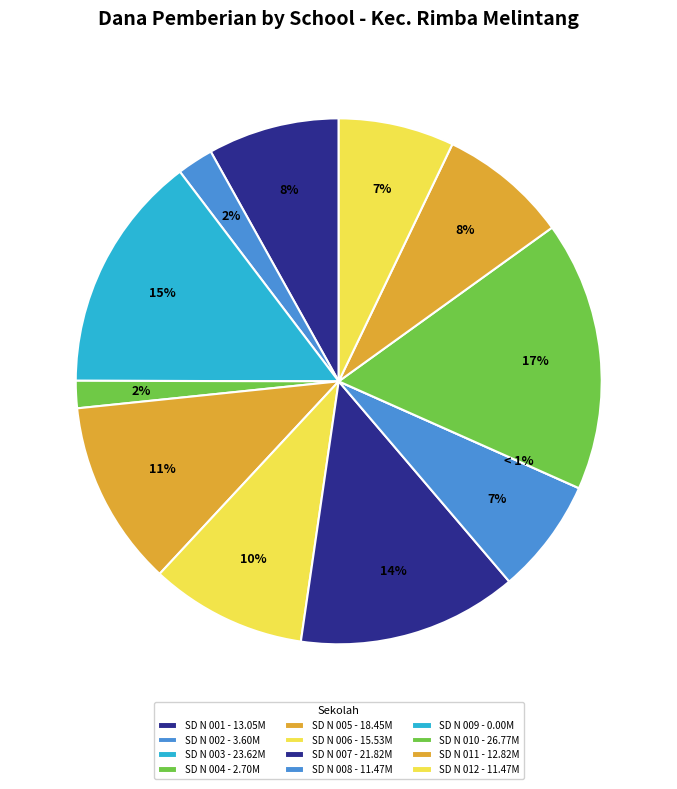

Which category has the biggest portion of the pie?

SD NEGERI 010 KARYA MUKTI